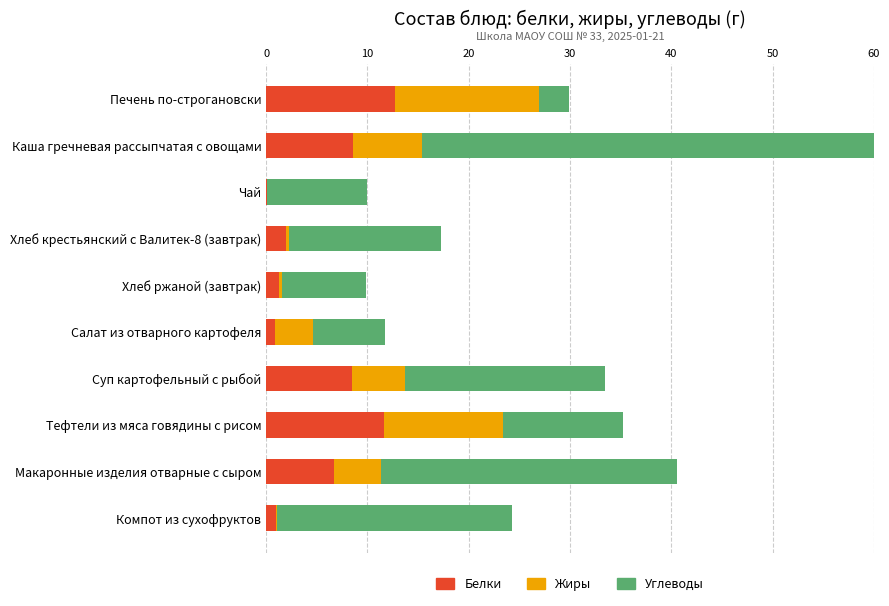

Which series has the widest spread of values?

Углеводы